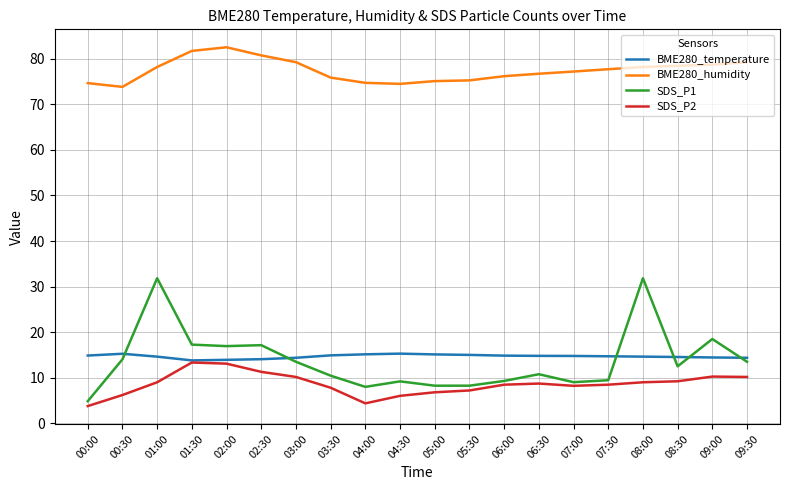

Which series has the widest spread of values?

SDS_P1